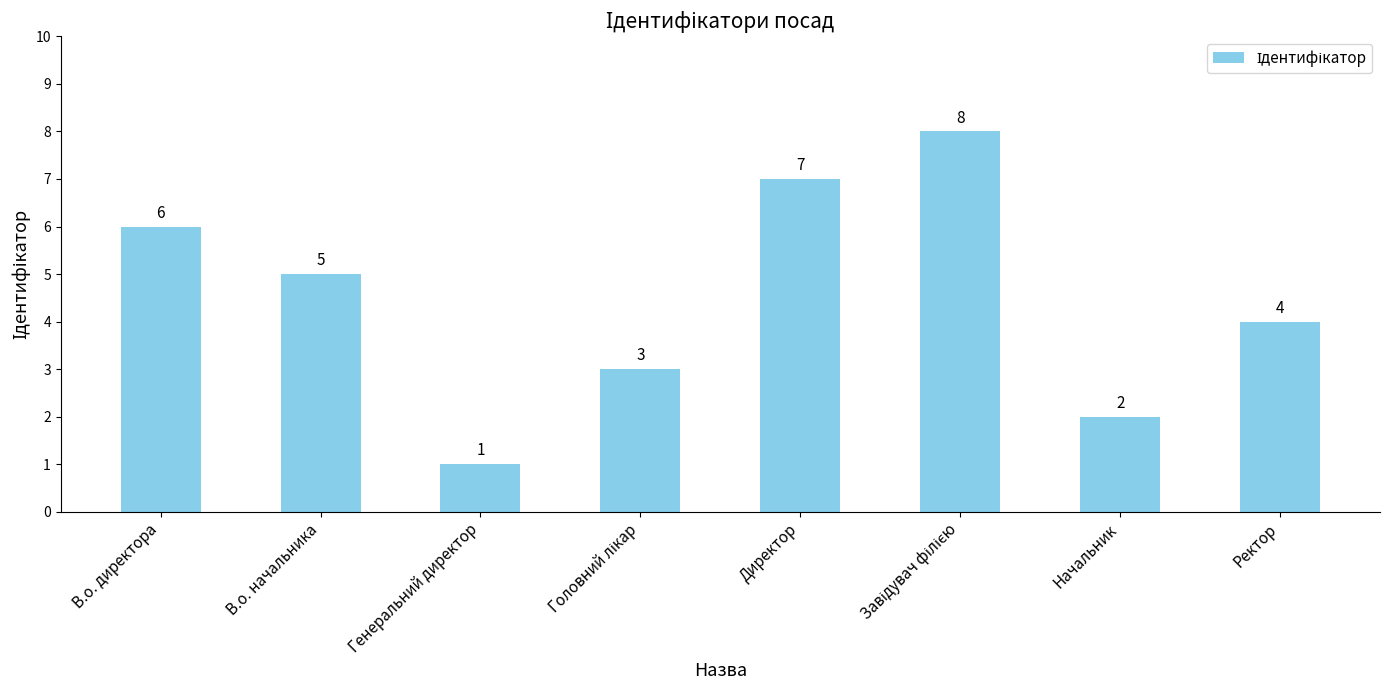

How many values are between 3 and 7?

5